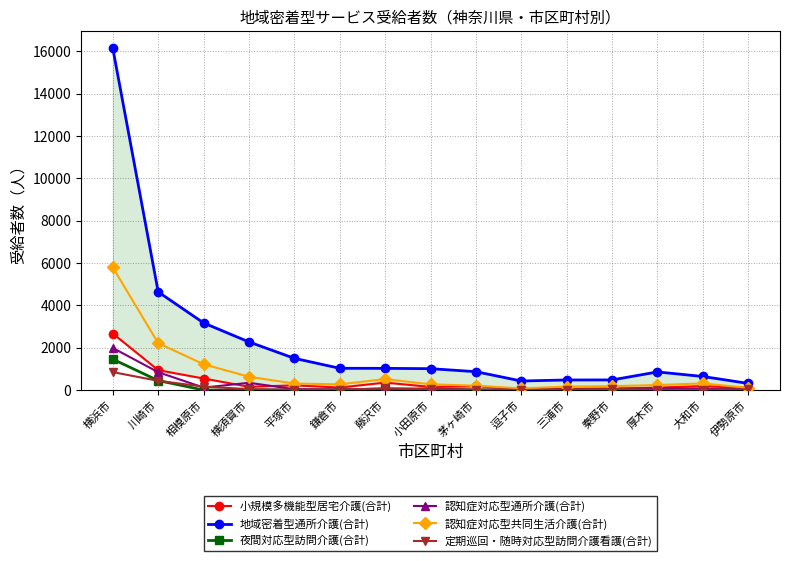

Reading right to left, transcribe all the data shown in this chart.

小規模多機能型居宅介護(合計): 伊勢原市=110	大和市=187	厚木市=114	秦野市=79	三浦市=60	逗子市=42	茅ヶ崎市=174	小田原市=148	藤沢市=353	鎌倉市=118	平塚市=222	横須賀市=154	相模原市=546	川崎市=940	横浜市=2672
地域密着型通所介護(合計): 伊勢原市=314	大和市=642	厚木市=857	秦野市=479	三浦市=477	逗子市=428	茅ヶ崎市=869	小田原市=1011	藤沢市=1026	鎌倉市=1029	平塚市=1500	横須賀市=2274	相模原市=3173	川崎市=4639	横浜市=16151
夜間対応型訪問介護(合計): 伊勢原市=10	大和市=1	厚木市=0	秦野市=8	三浦市=0	逗子市=0	茅ヶ崎市=0	小田原市=55	藤沢市=35	鎌倉市=0	平塚市=9	横須賀市=0	相模原市=1	川崎市=448	横浜市=1458
認知症対応型通所介護(合計): 伊勢原市=62	大和市=69	厚木市=70	秦野市=34	三浦市=18	逗子市=30	茅ヶ崎市=10	小田原市=46	藤沢市=70	鎌倉市=25	平塚市=42	横須賀市=343	相模原市=117	川崎市=845	横浜市=1989
認知症対応型共同生活介護(合計): 伊勢原市=102	大和市=314	厚木市=239	秦野市=181	三浦市=165	逗子市=75	茅ヶ崎市=207	小田原市=271	藤沢市=519	鎌倉市=270	平塚市=307	横須賀市=629	相模原市=1221	川崎市=2217	横浜市=5797
定期巡回・随時対応型訪問介護看護(合計): 伊勢原市=40	大和市=15	厚木市=11	秦野市=56	三浦市=15	逗子市=6	茅ヶ崎市=26	小田原市=36	藤沢市=79	鎌倉市=23	平塚市=20	横須賀市=43	相模原市=164	川崎市=436	横浜市=849